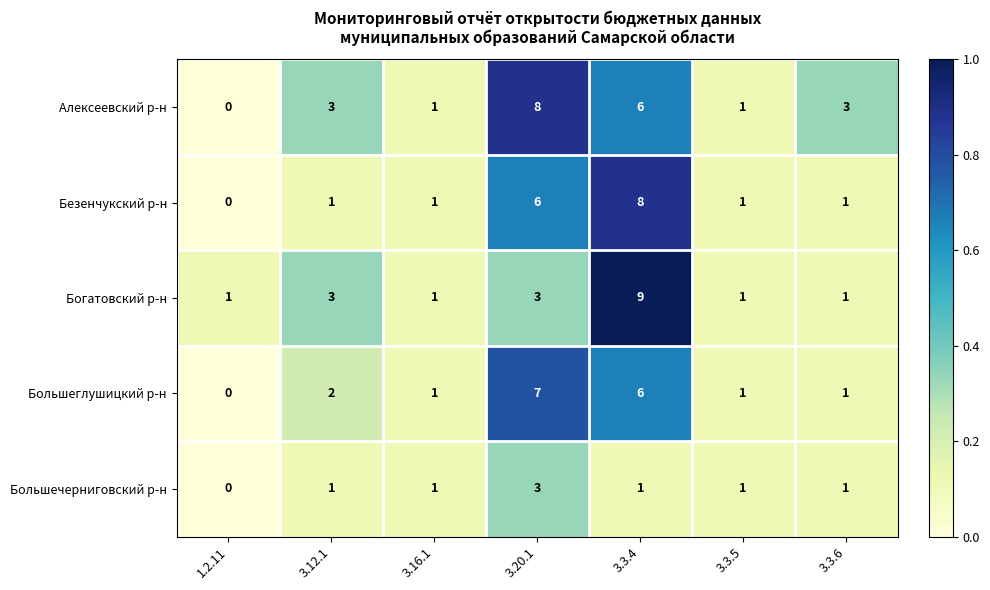

How many Богатовский р-н values are between 1 and 3?

6